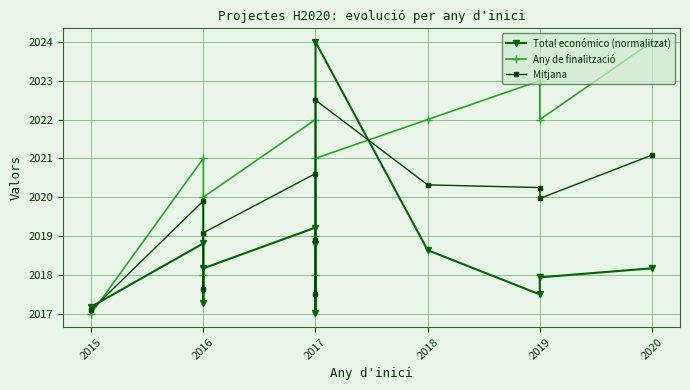

How many interior local peaks does the Any de finalització series have?

3